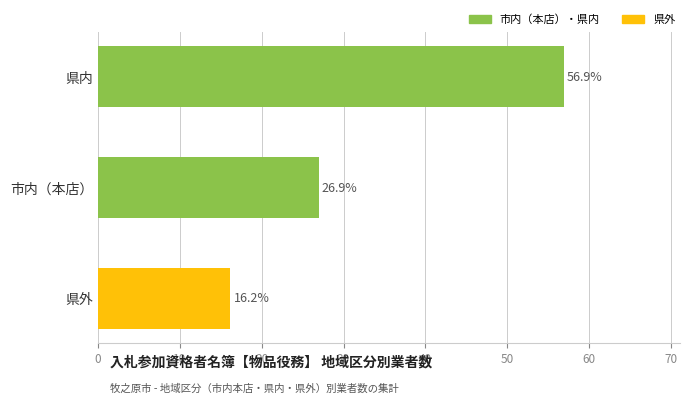

What value does the data have at 市内（本店）?

26.9